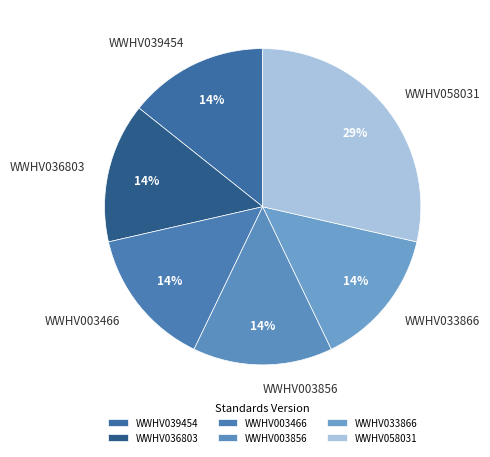

Is the sum of WWHV003466 and WWHV058031 greater than half?

No